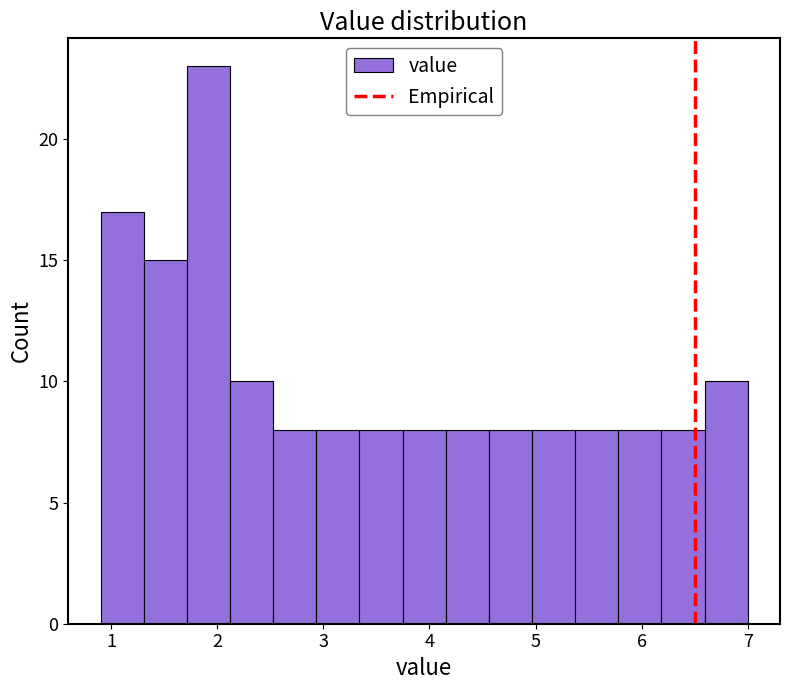

Which range on the x-axis has the tallest bar?

1.7 to 2.1